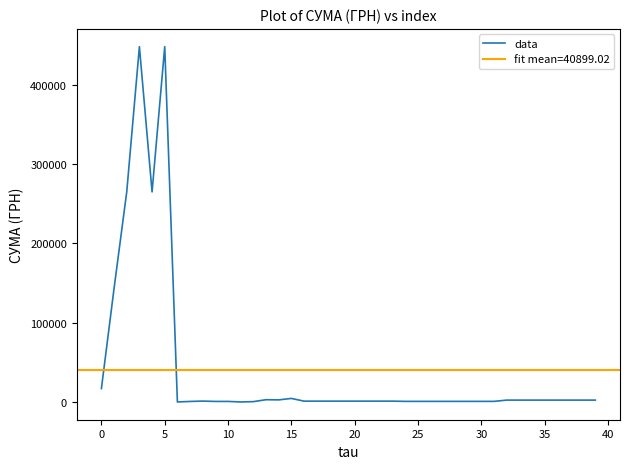

The chart shows a value of 2463.0 at 32. True or false?

True